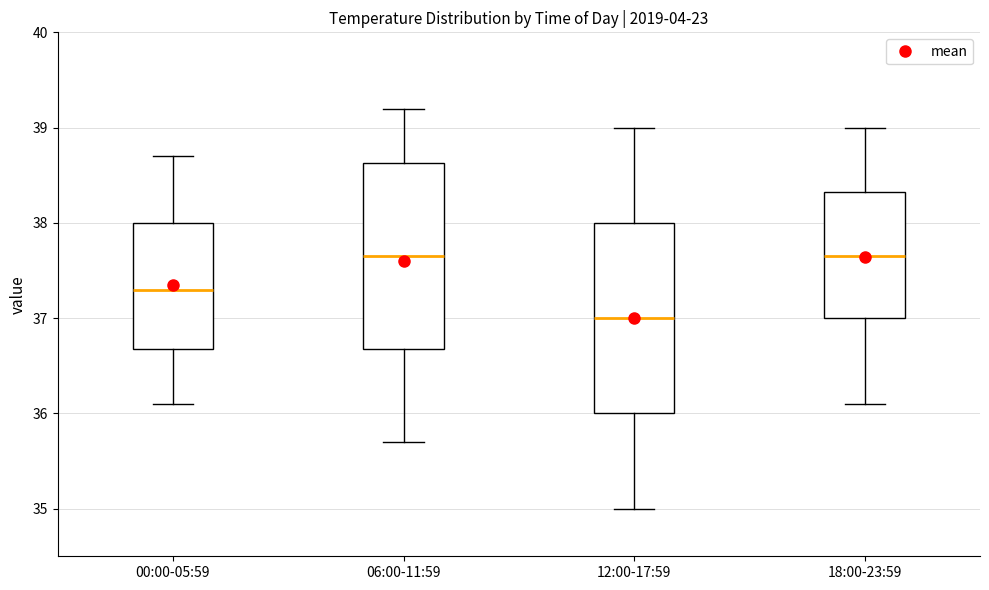

Reading left to right, transcribe this box plot: for each box, give where its median line is, the range the box spans, and where its two whiskers end, as read against the y-axis. The values are not printed on the chart, so give them approximately, as read against the axis.

00:00-05:59: median 37.3, box 36.7 to 38.0, whiskers 36.1 to 38.7
06:00-11:59: median 37.7, box 36.7 to 38.6, whiskers 35.7 to 39.2
12:00-17:59: median 37.0, box 36.0 to 38.0, whiskers 35.0 to 39.0
18:00-23:59: median 37.7, box 37.0 to 38.3, whiskers 36.1 to 39.0